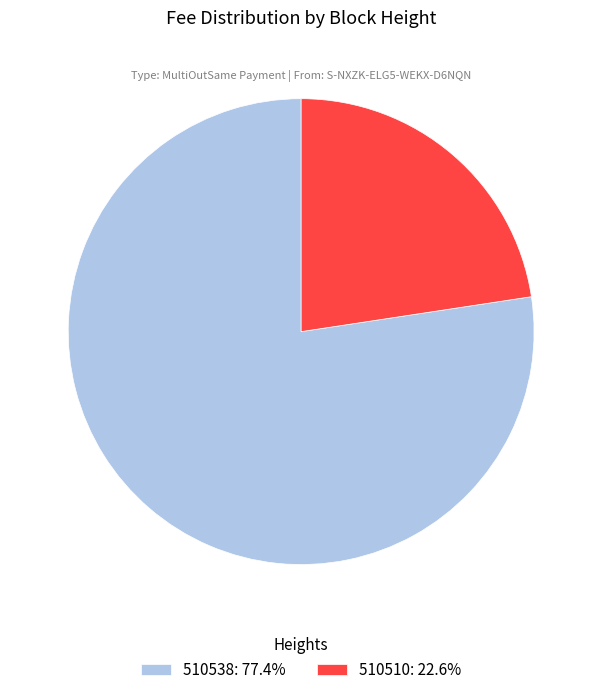

Does 510538: 77.4% represent more than half of the total?

Yes